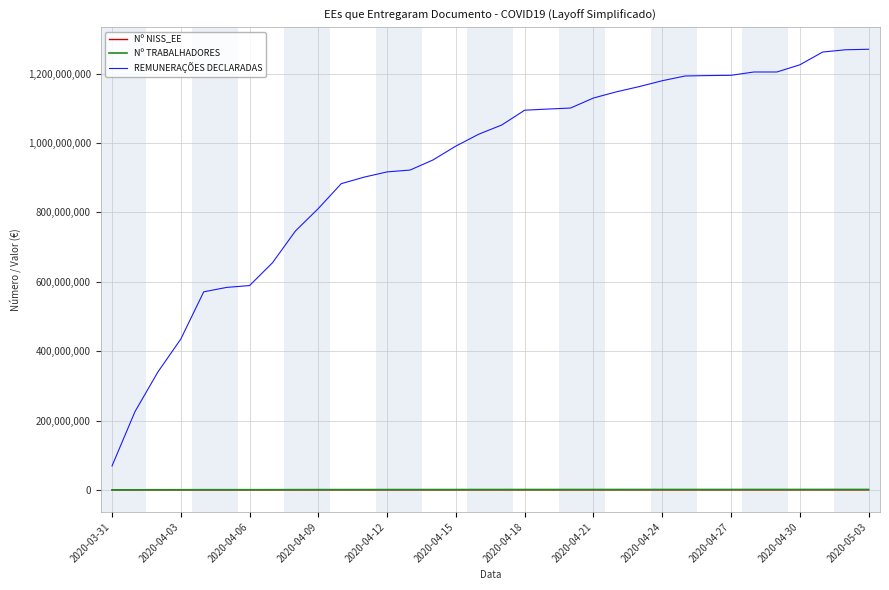

What are all the series names shown in the legend?

Nº NISS_EE, Nº TRABALHADORES, REMUNERAÇÕES DECLARADAS